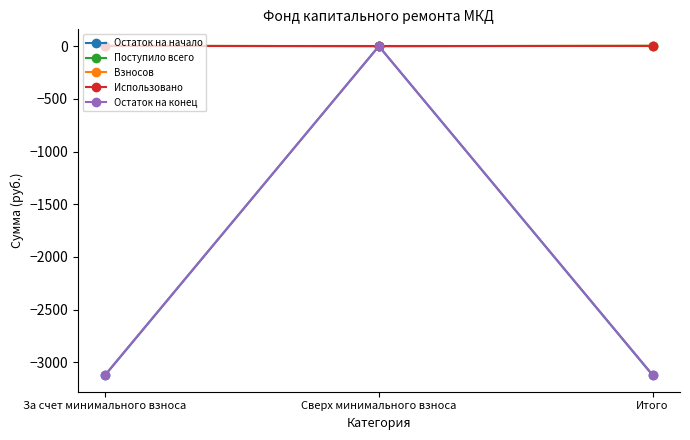

Reading left to right, extract all data points from this chart.

Остаток на начало: За счет минимального взноса=-3123.3	Сверх минимального взноса=0.0	Итого=-3123.3
Поступило всего: За счет минимального взноса=3.5	Сверх минимального взноса=0.0	Итого=3.5
Взносов: За счет минимального взноса=3.5	Сверх минимального взноса=0.0	Итого=3.5
Использовано: За счет минимального взноса=0.0	Сверх минимального взноса=0.0	Итого=0.0
Остаток на конец: За счет минимального взноса=-3119.8	Сверх минимального взноса=0.0	Итого=-3119.8